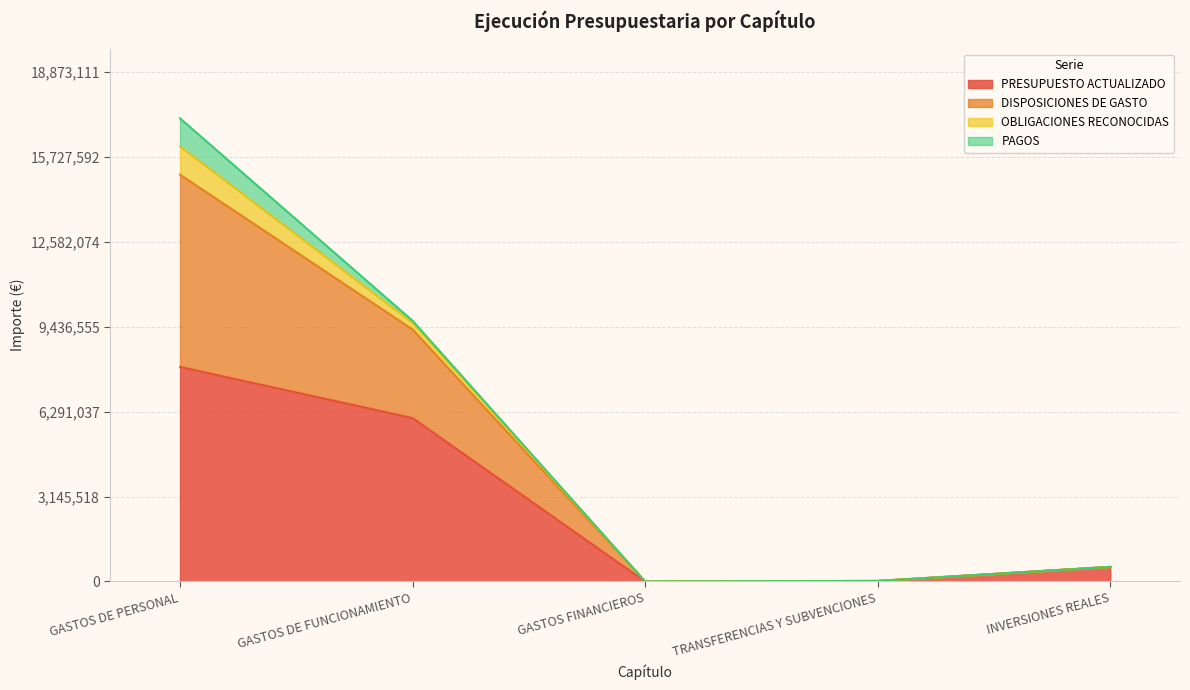

What are all the series names shown in the legend?

PRESUPUESTO ACTUALIZADO, DISPOSICIONES DE GASTO, OBLIGACIONES RECONOCIDAS, PAGOS